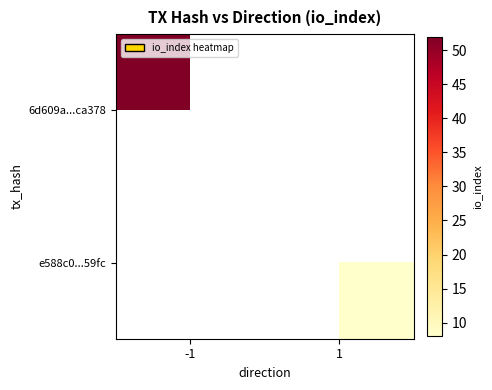

How many positive values does the 6d609a...ca378 series have?

1